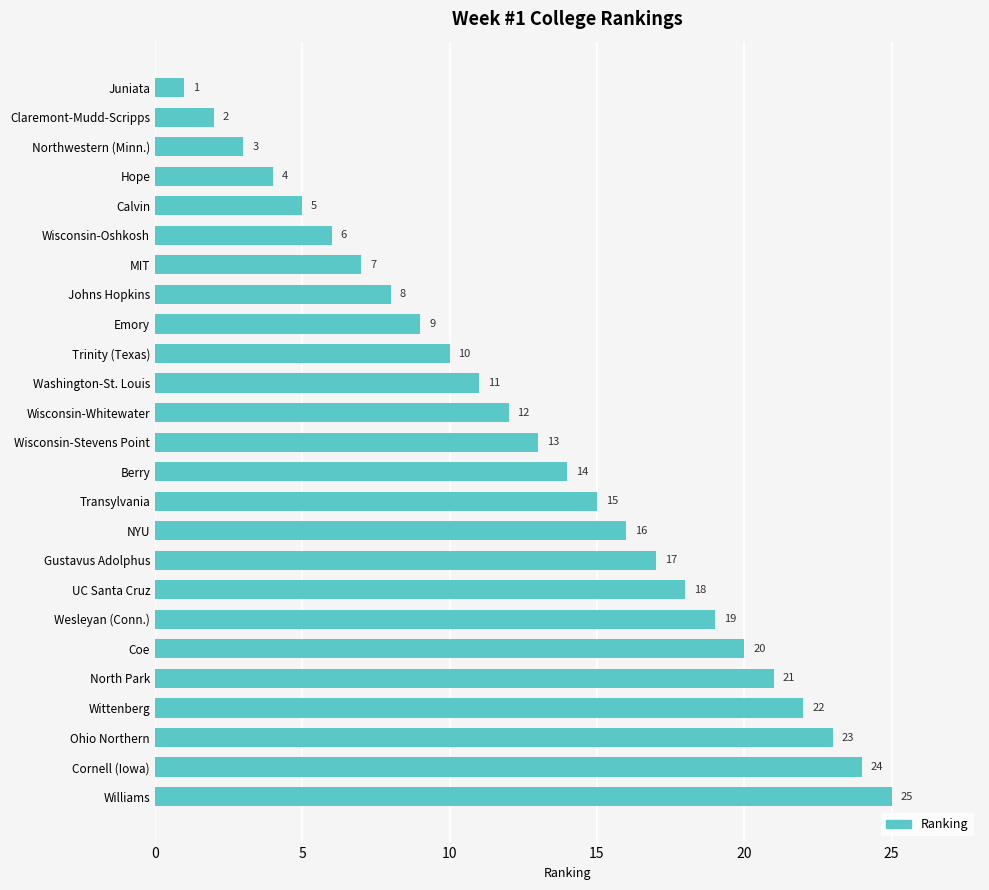

Between North Park and NYU, which is larger?

North Park